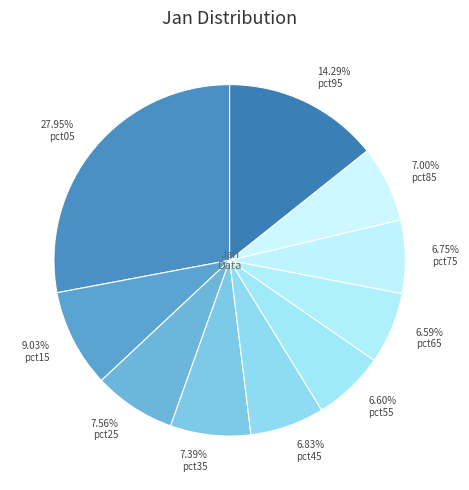

To the nearest percent, what is the average slice percentage?

10%